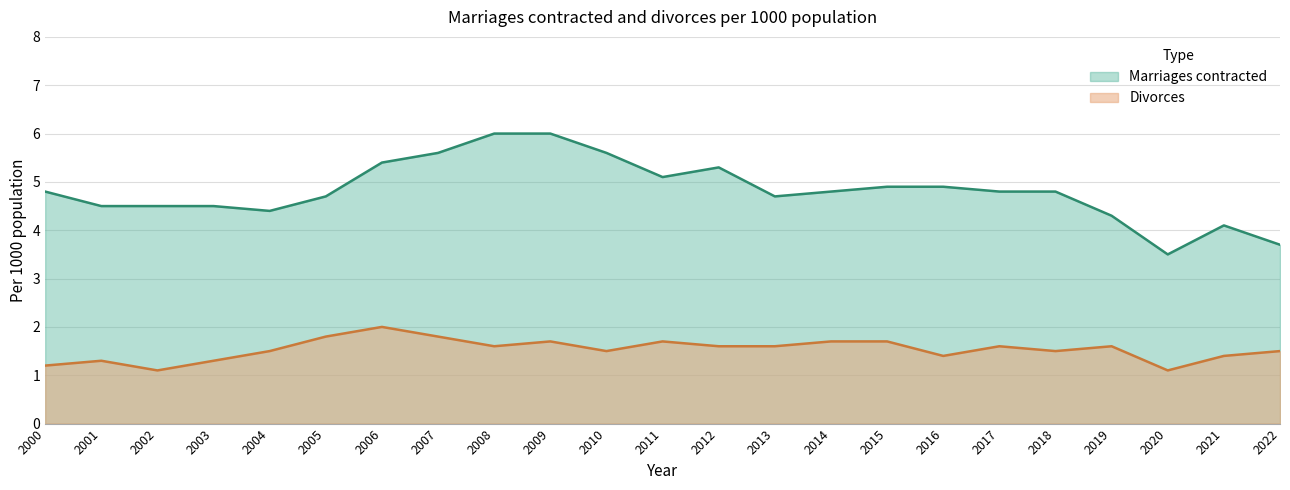

Reading left to right, what are all the values shown in this chart?

Marriages contracted: 2000=4.8	2001=4.5	2002=4.5	2003=4.5	2004=4.4	2005=4.7	2006=5.4	2007=5.6	2008=6.0	2009=6.0	2010=5.6	2011=5.1	2012=5.3	2013=4.7	2014=4.8	2015=4.9	2016=4.9	2017=4.8	2018=4.8	2019=4.3	2020=3.5	2021=4.1	2022=3.7
Divorces: 2000=1.2	2001=1.3	2002=1.1	2003=1.3	2004=1.5	2005=1.8	2006=2.0	2007=1.8	2008=1.6	2009=1.7	2010=1.5	2011=1.7	2012=1.6	2013=1.6	2014=1.7	2015=1.7	2016=1.4	2017=1.6	2018=1.5	2019=1.6	2020=1.1	2021=1.4	2022=1.5